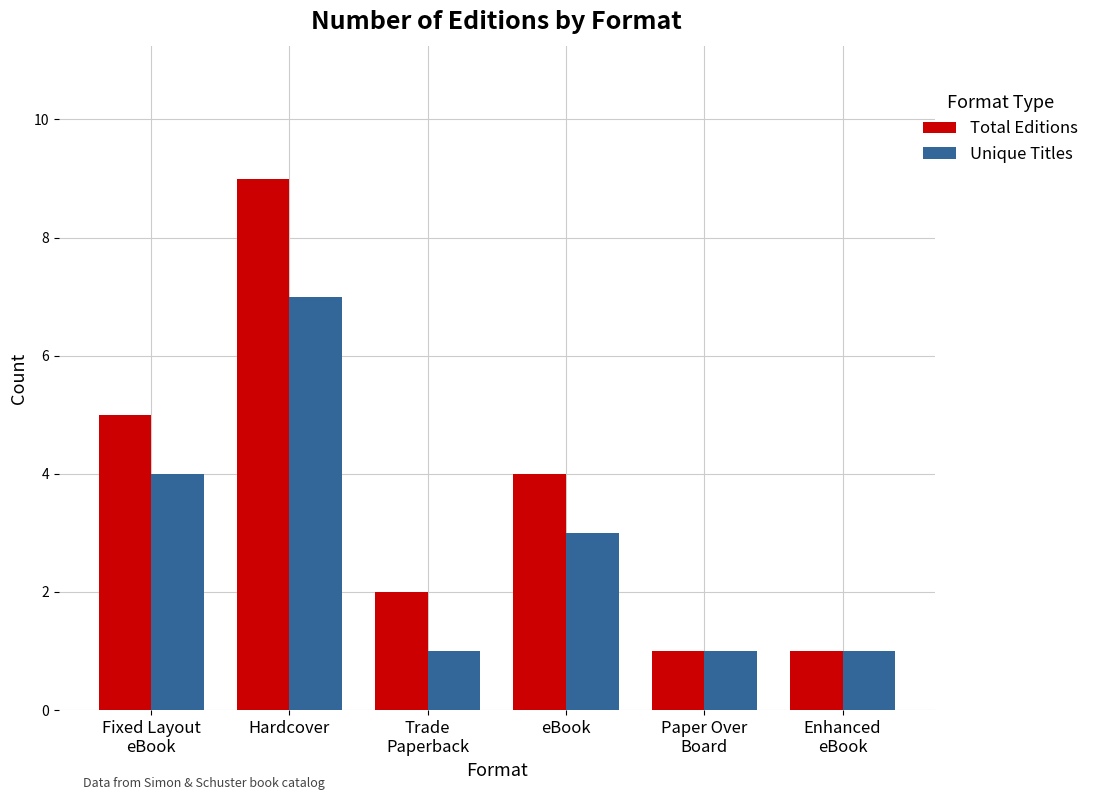

What is the total value across all series at Paper Over
Board?

2